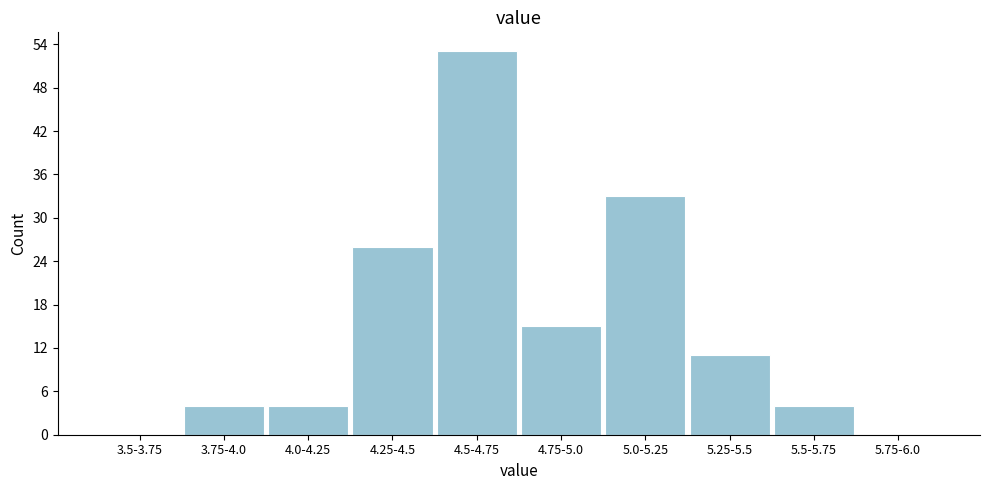

Reading right to left, transcribe all the data shown in this chart.

5.75-6.0=0	5.5-5.75=4	5.25-5.5=11	5.0-5.25=33	4.75-5.0=15	4.5-4.75=53	4.25-4.5=26	4.0-4.25=4	3.75-4.0=4	3.5-3.75=0